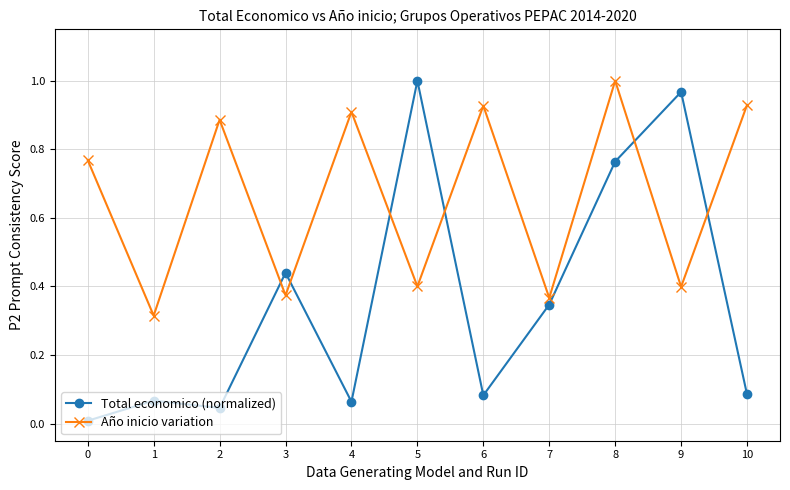

What is the difference between the highest and lowest values at 9?

0.6